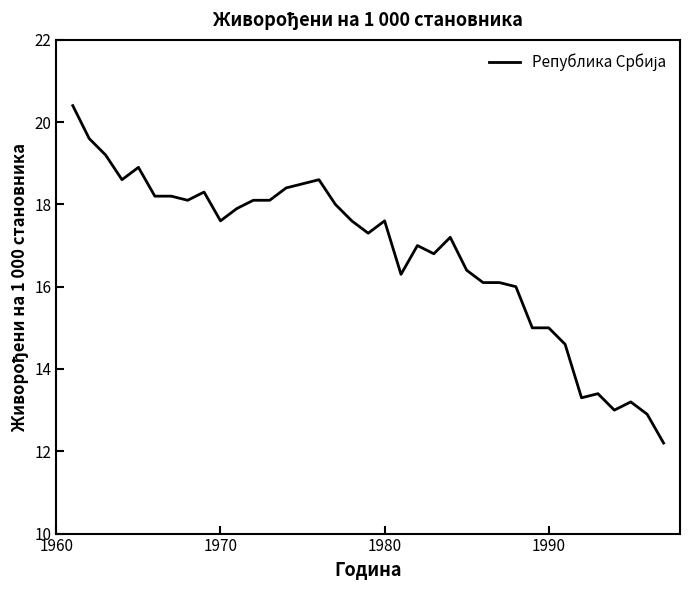

What is the maximum value shown in the chart?

20.4